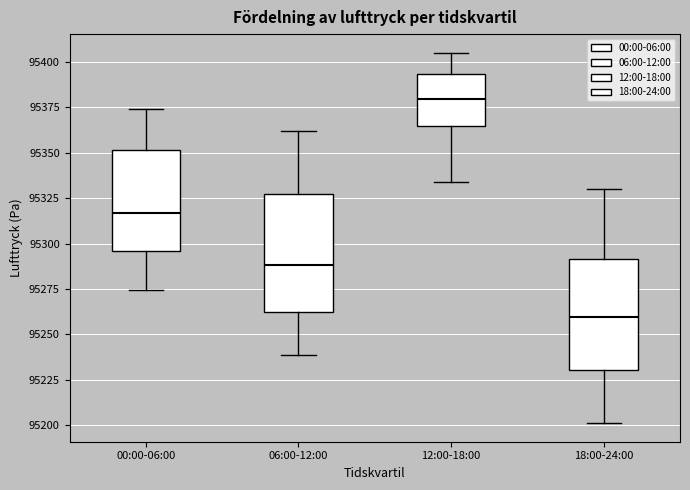

Which box has the lowest median line?

18:00-24:00